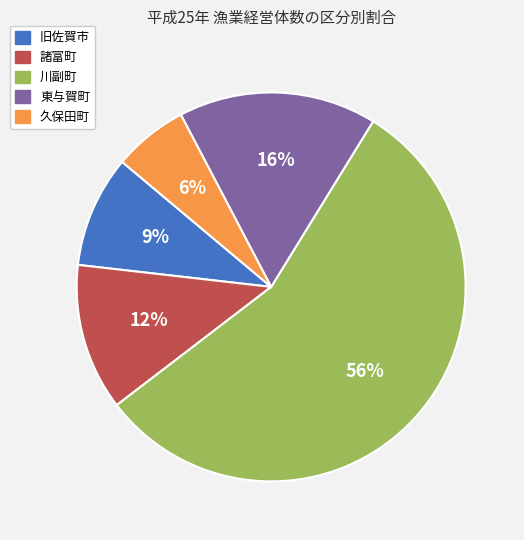

Which category accounts for the majority?

川副町